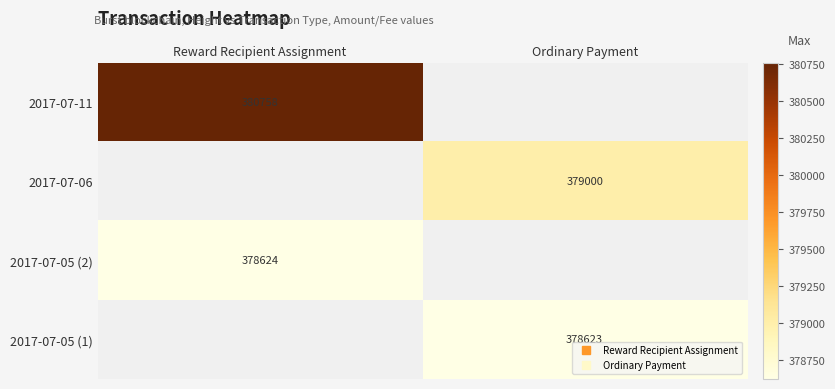

List the series in order of their overall mean, highest first.

2017-07-11, 2017-07-06, 2017-07-05 (2), 2017-07-05 (1)